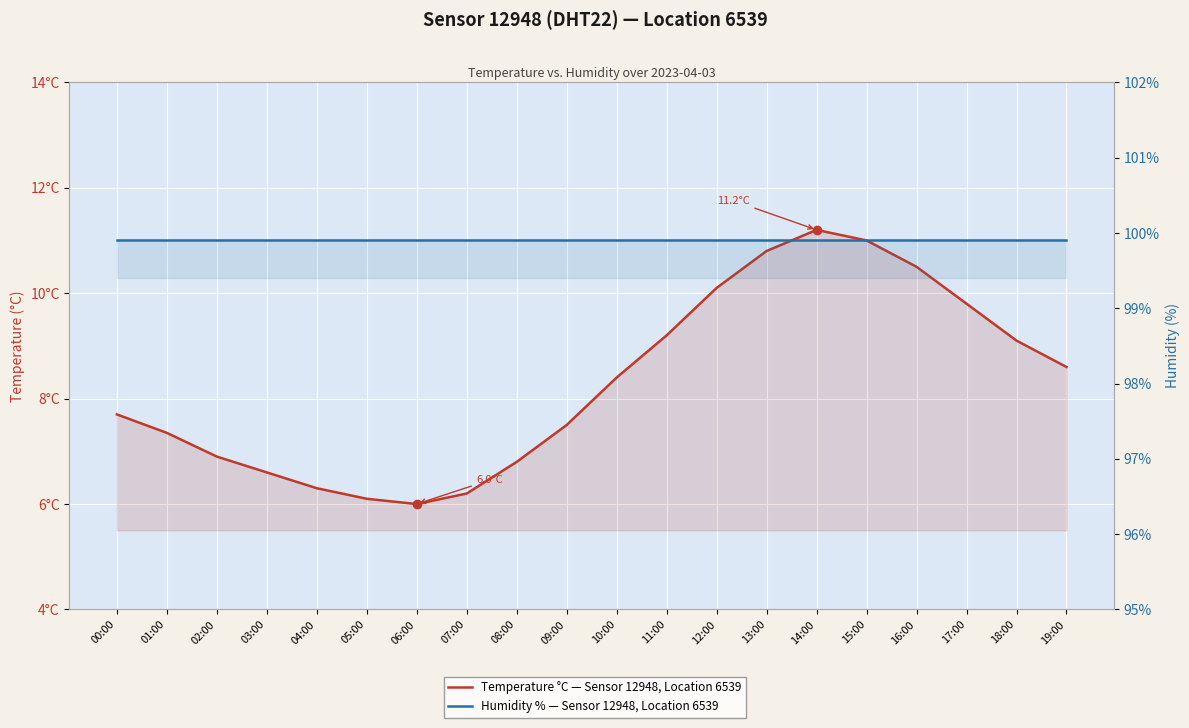

Reading left to right, extract all data points from this chart.

Temperature °C — Sensor 12948, Location 6539: 00:00=7.7	01:00=7.3	02:00=6.9	03:00=6.6	04:00=6.3	05:00=6.1	06:00=6.0	07:00=6.2	08:00=6.8	09:00=7.5	10:00=8.4	11:00=9.2	12:00=10.1	13:00=10.8	14:00=11.2	15:00=11.0	16:00=10.5	17:00=9.8	18:00=9.1	19:00=8.6
Humidity % — Sensor 12948, Location 6539: 00:00=99.9	01:00=99.9	02:00=99.9	03:00=99.9	04:00=99.9	05:00=99.9	06:00=99.9	07:00=99.9	08:00=99.9	09:00=99.9	10:00=99.9	11:00=99.9	12:00=99.9	13:00=99.9	14:00=99.9	15:00=99.9	16:00=99.9	17:00=99.9	18:00=99.9	19:00=99.9